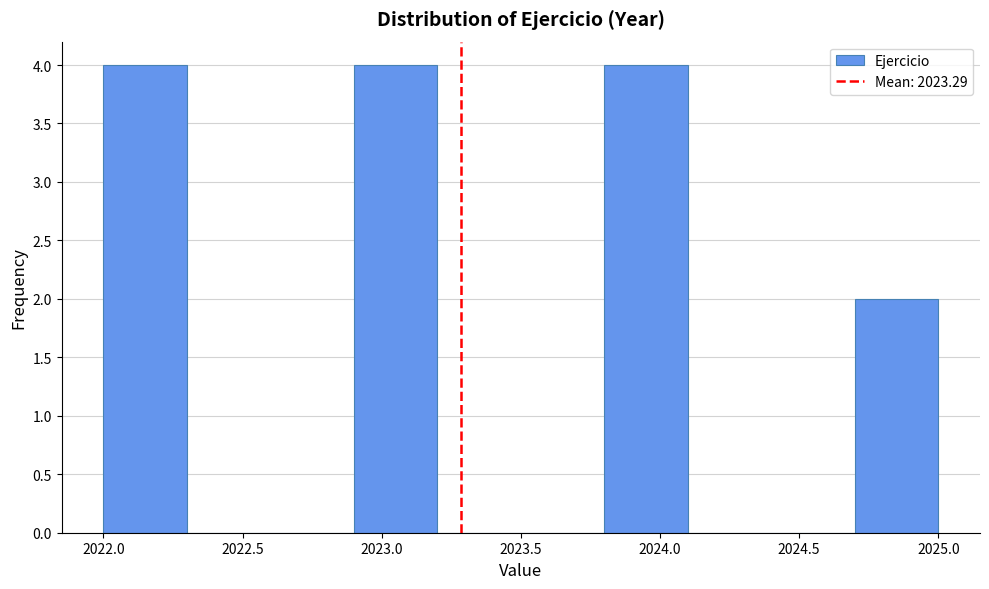

Reading left to right, list every bar in this chart as the range it spans on the x-axis followed by its height. The values are not printed on the chart, so give them approximately, as read against the axis.

2022.0 to 2022.3: 4
2022.3 to 2022.6: 0
2022.6 to 2022.9: 0
2022.9 to 2023.2: 4
2023.2 to 2023.5: 0
2023.5 to 2023.8: 0
2023.8 to 2024.1: 4
2024.1 to 2024.4: 0
2024.4 to 2024.7: 0
2024.7 to 2025.0: 2